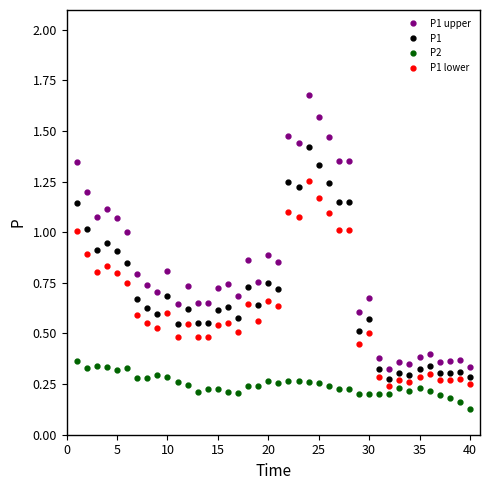

What is the difference between the second highest and second lowest values in the P1 series?

1.0